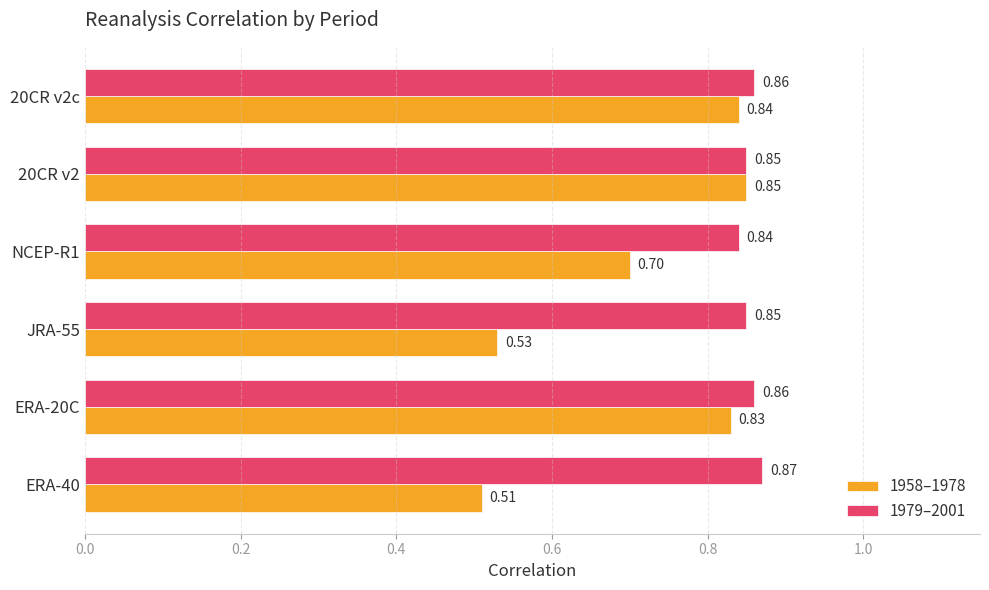

Is the value of 1958–1978 at NCEP-R1 greater than the value of 1979–2001 at 20CR v2?

No